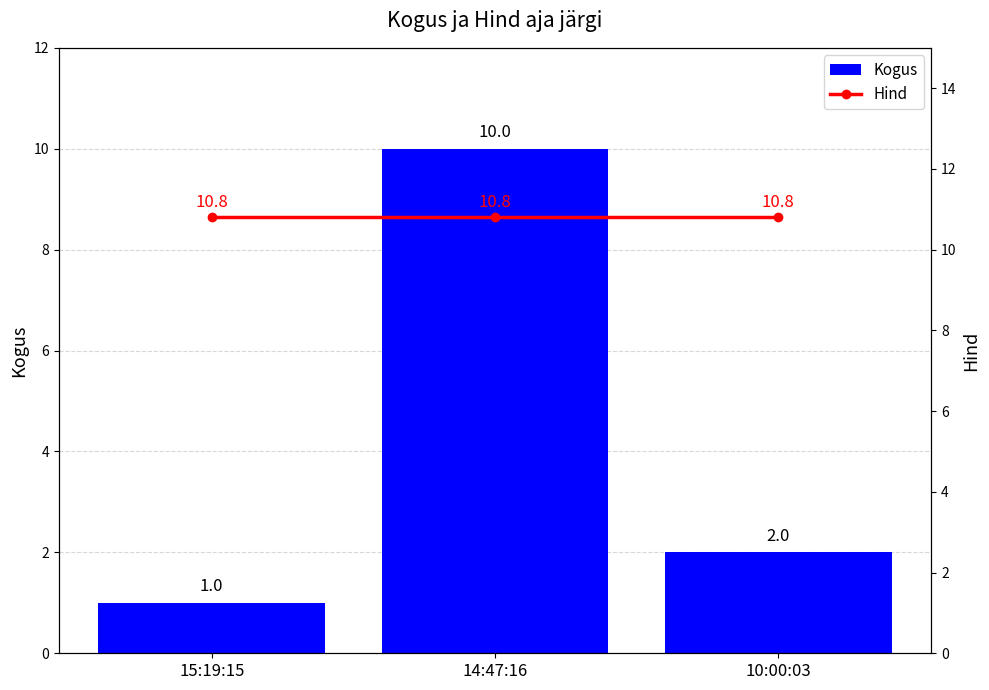

At which label does Kogus first exceed 2?

14:47:16